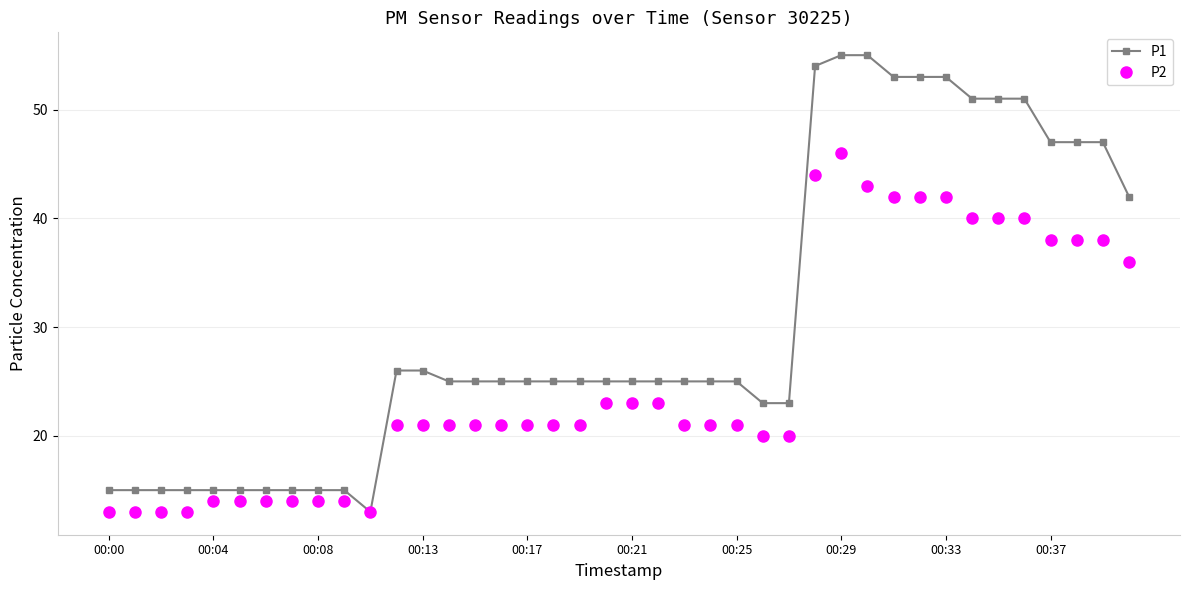

Which series has the largest total across all categories?

P1